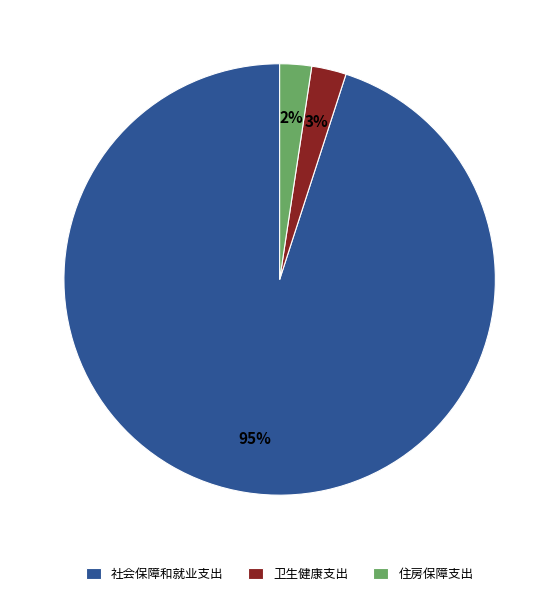

Is there a majority slice in this chart?

Yes